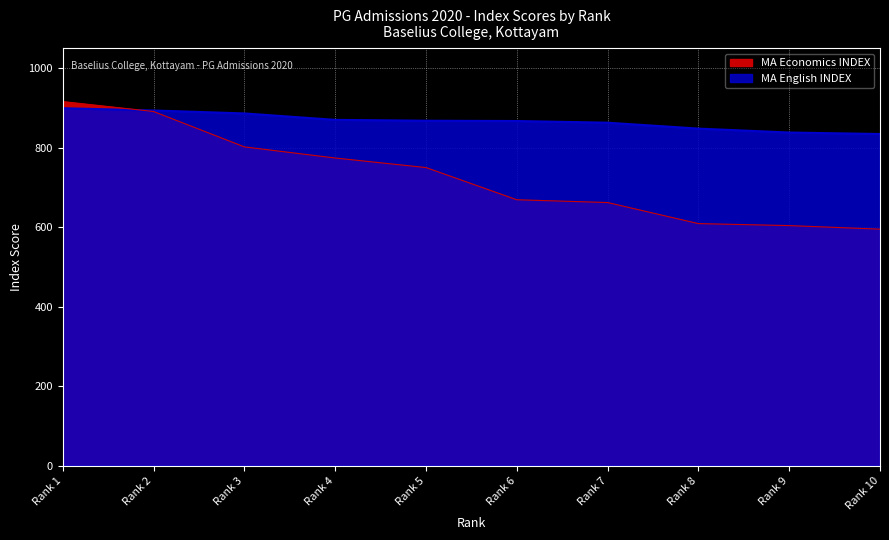

What is the lowest value of the MA Economics INDEX series?

595.0